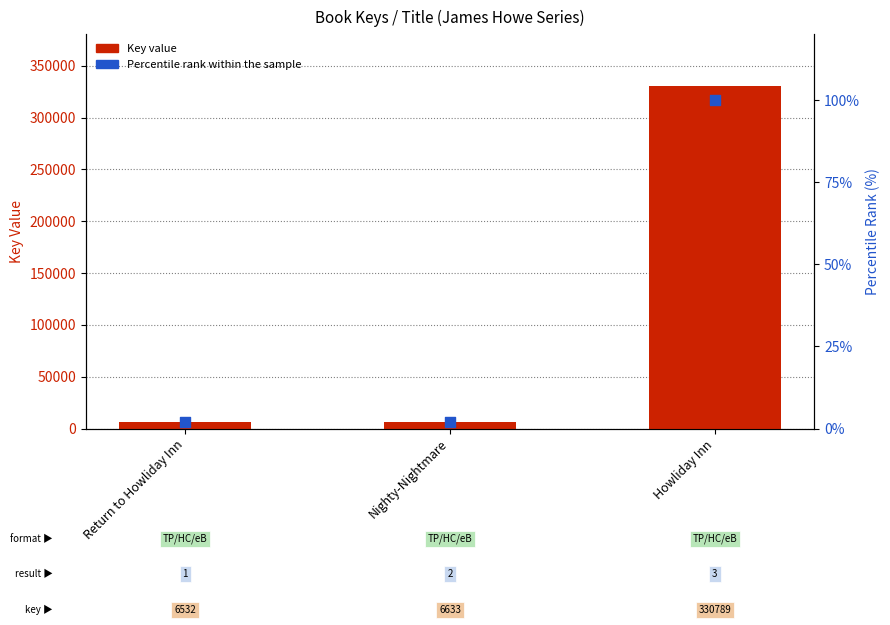

Which series reaches the maximum Y coordinate?

Key (numeric)